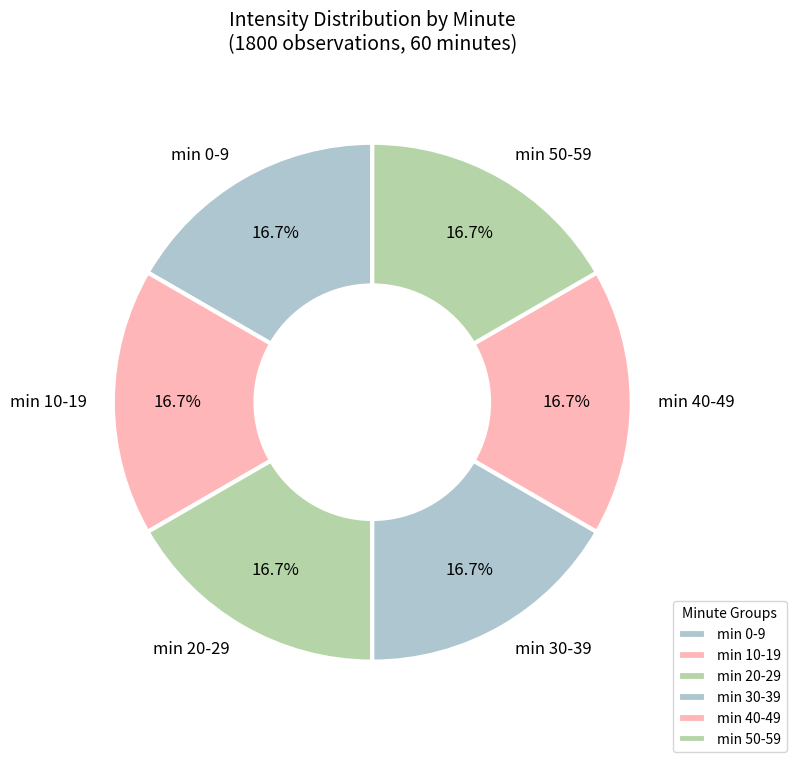

Is the sum of min 10-19 and min 40-49 greater than half?

No